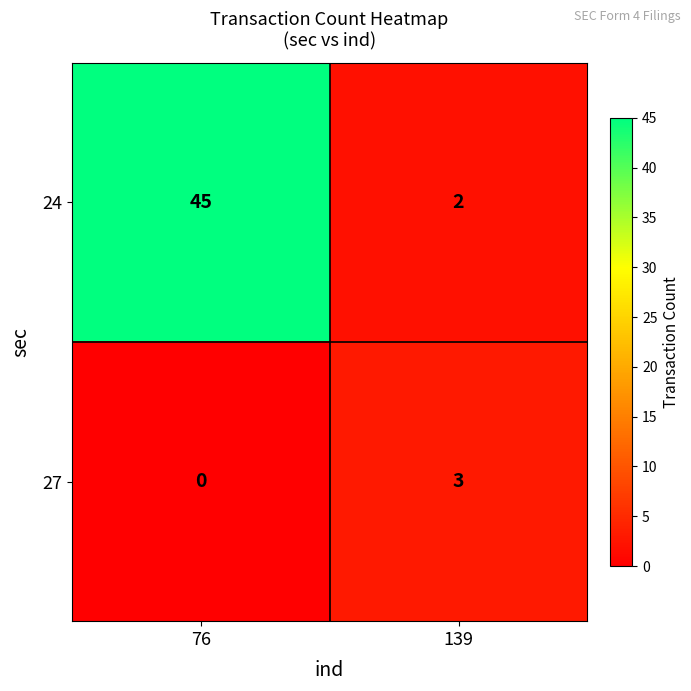

Reading left to right, transcribe all the data shown in this chart.

24: 45	2
27: 0	3